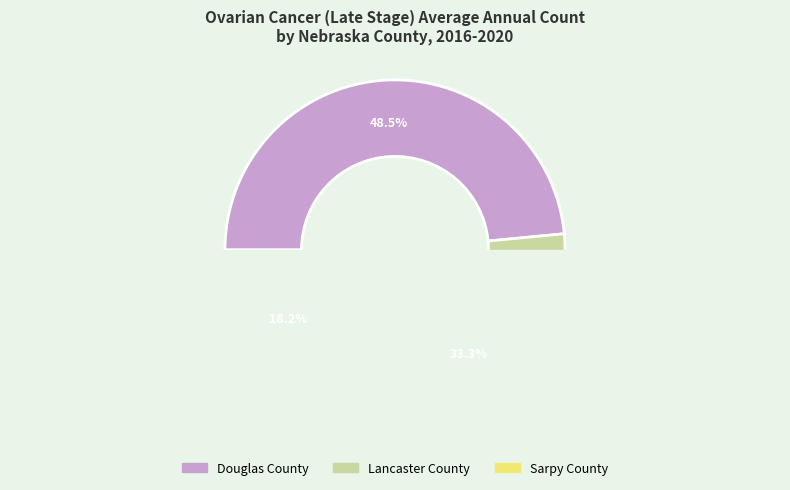

True or false: Douglas County accounts for 48% of the total.

True